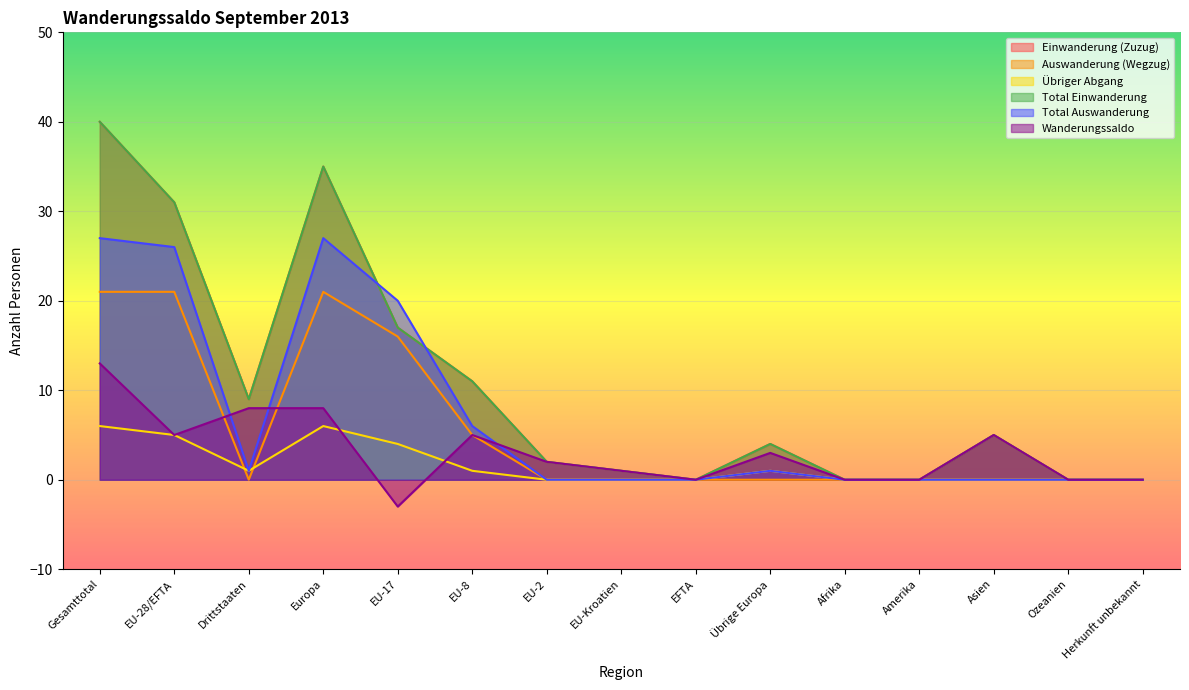

Which has a higher value, EU-8 or EFTA?

EU-8